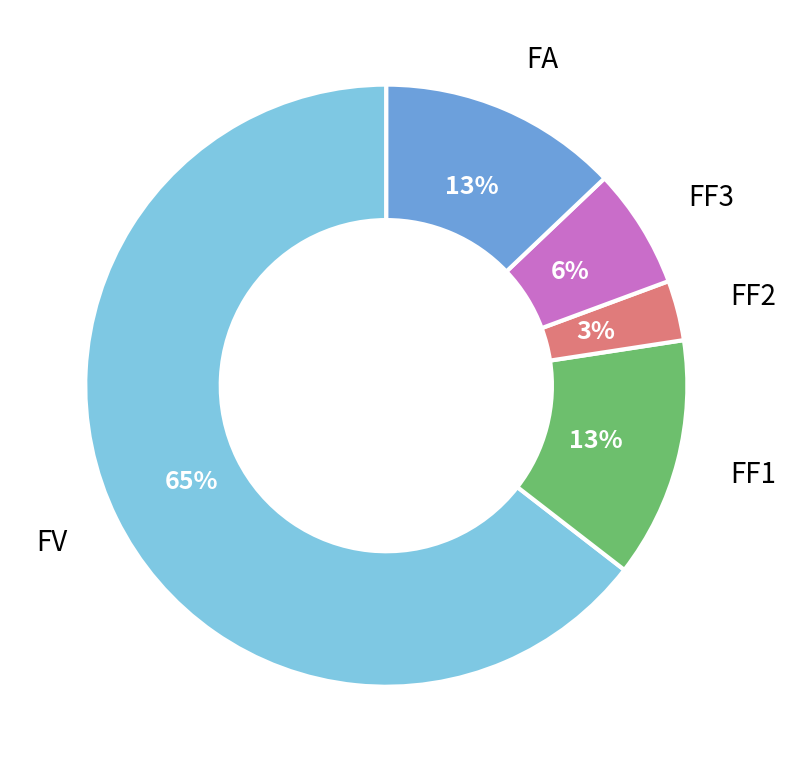

Is there any slice that represents more than half of the pie?

Yes